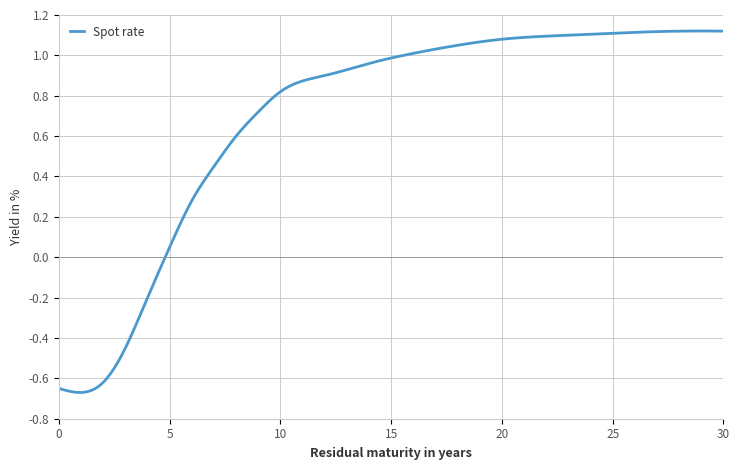

Reading left to right, transcribe all the data shown in this chart.

0=-0.7	1=-0.7	2=-0.6	3=-0.5	4=-0.2	5=0.1	6=0.3	7=0.5	8=0.6	9=0.7	10=0.8	12=0.9	14=1.0	16=1.0	18=1.1	20=1.1	23=1.1	25=1.1	28=1.1	30=1.1